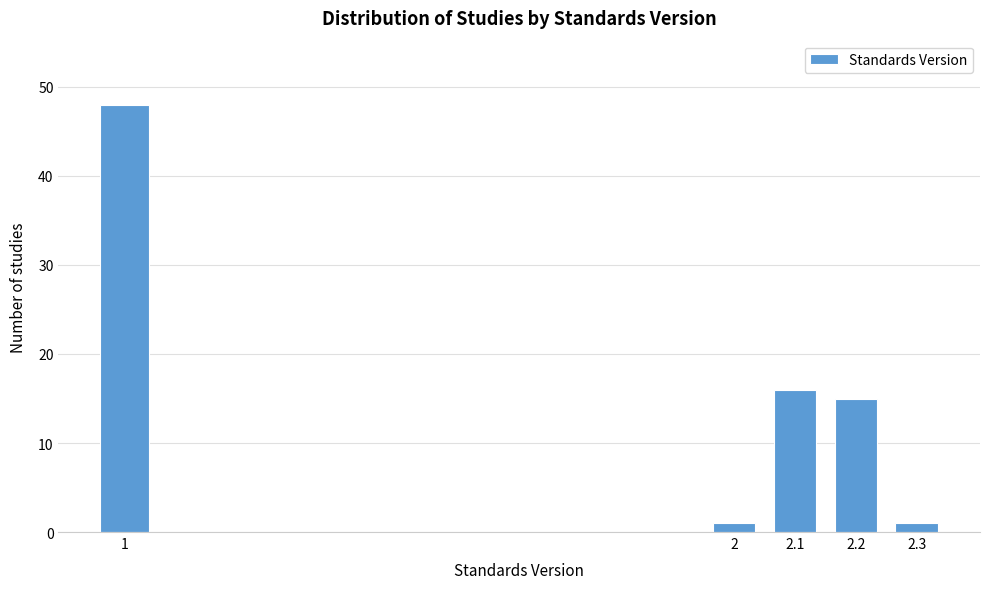

Reading right to left, list all the values displayed in this chart.

2.3=1	2.2=15	2.1=16	2=1	1=48